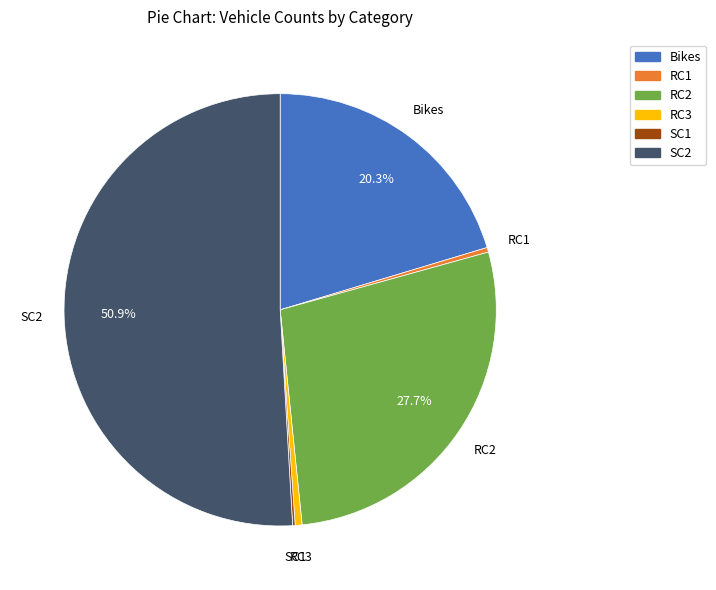

Which slice is the largest?

SC2